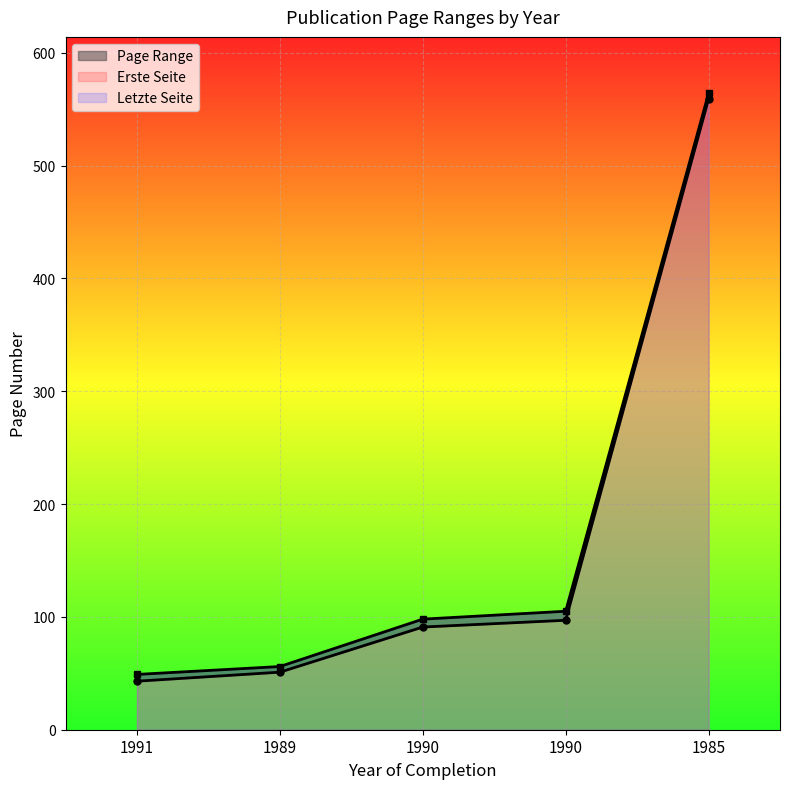

What is the greatest value displayed?

564